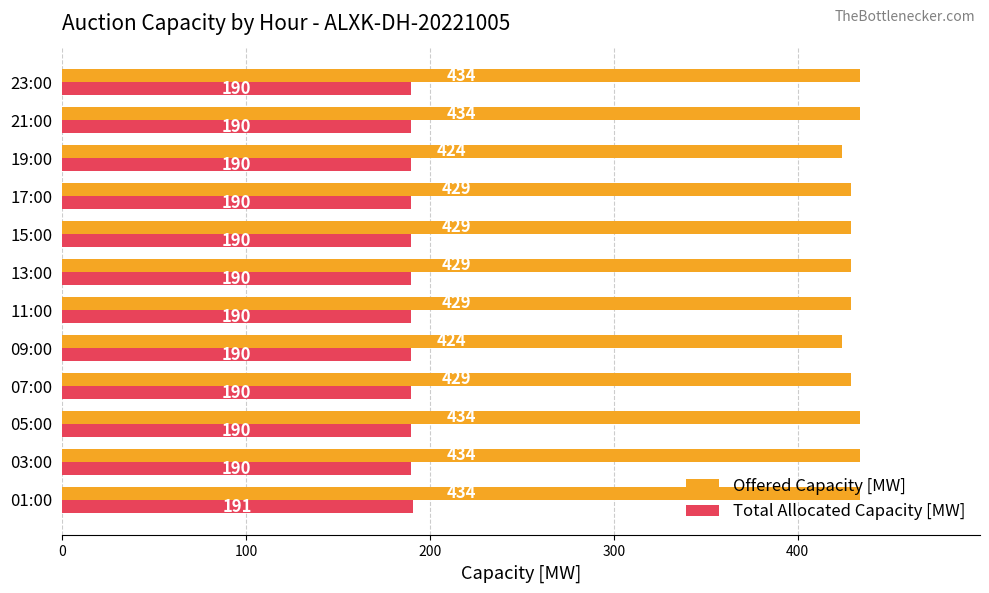

What is the difference between the maximum and minimum values in the Offered Capacity [MW] series?

10